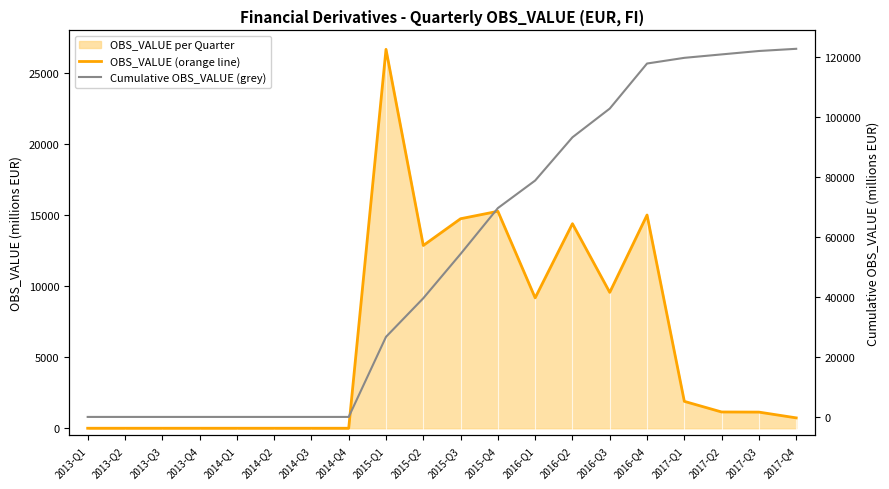

How many lines are shown in the chart?

2